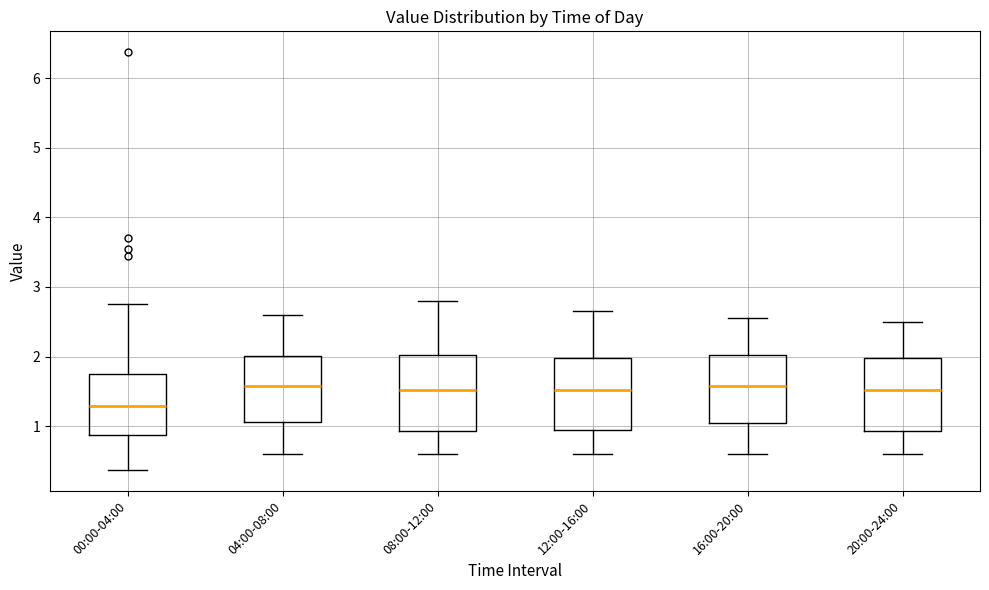

Reading left to right, transcribe this box plot: for each box, give where its median line is, the range the box spans, and where its two whiskers end, as read against the y-axis. The values are not printed on the chart, so give them approximately, as read against the axis.

00:00-04:00: median 1.3, box 0.9 to 1.8, whiskers 0.4 to 2.8
04:00-08:00: median 1.6, box 1.1 to 2.0, whiskers 0.6 to 2.6
08:00-12:00: median 1.5, box 0.9 to 2.0, whiskers 0.6 to 2.8
12:00-16:00: median 1.5, box 1.0 to 2.0, whiskers 0.6 to 2.7
16:00-20:00: median 1.6, box 1.1 to 2.0, whiskers 0.6 to 2.6
20:00-24:00: median 1.5, box 0.9 to 2.0, whiskers 0.6 to 2.5